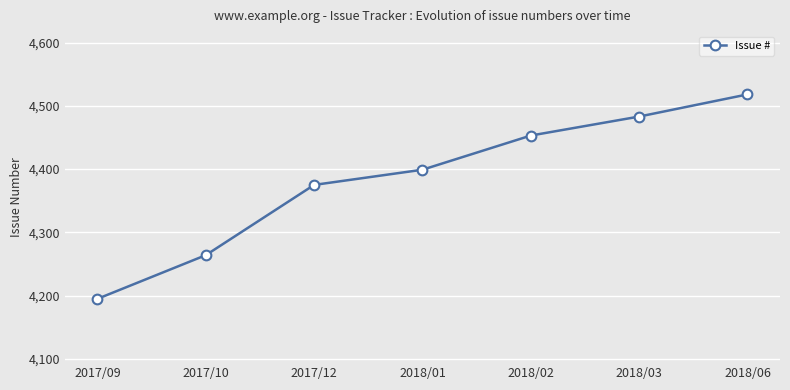

List the labels in order of value, largest first.

2018/06, 2018/03, 2018/02, 2018/01, 2017/12, 2017/10, 2017/09